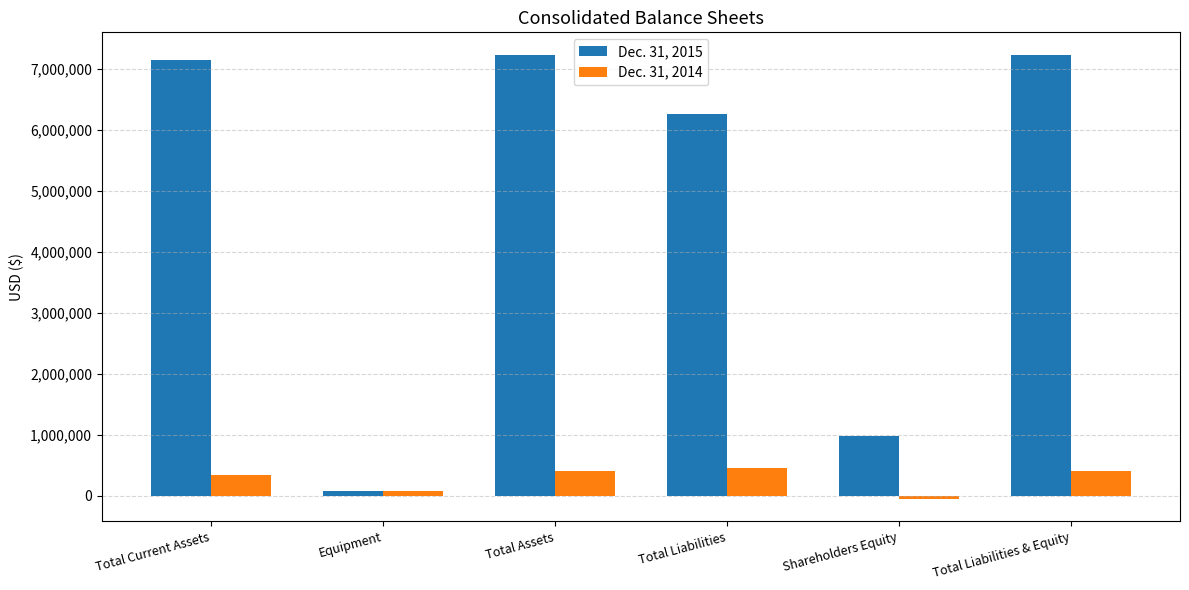

List the series in order of their overall mean, lowest first.

Dec. 31, 2014, Dec. 31, 2015